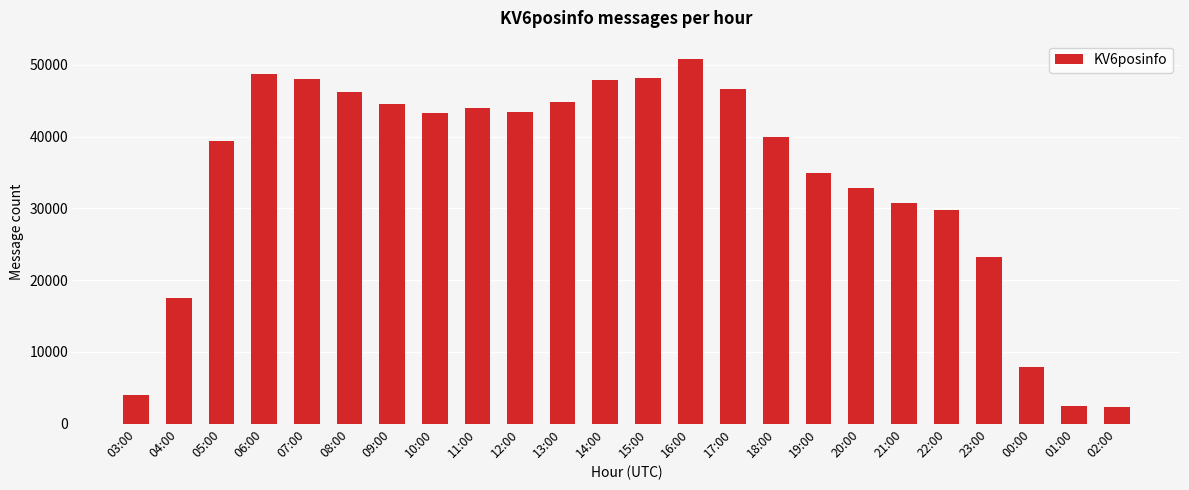

What is the difference between the second highest and minimum values?

46465